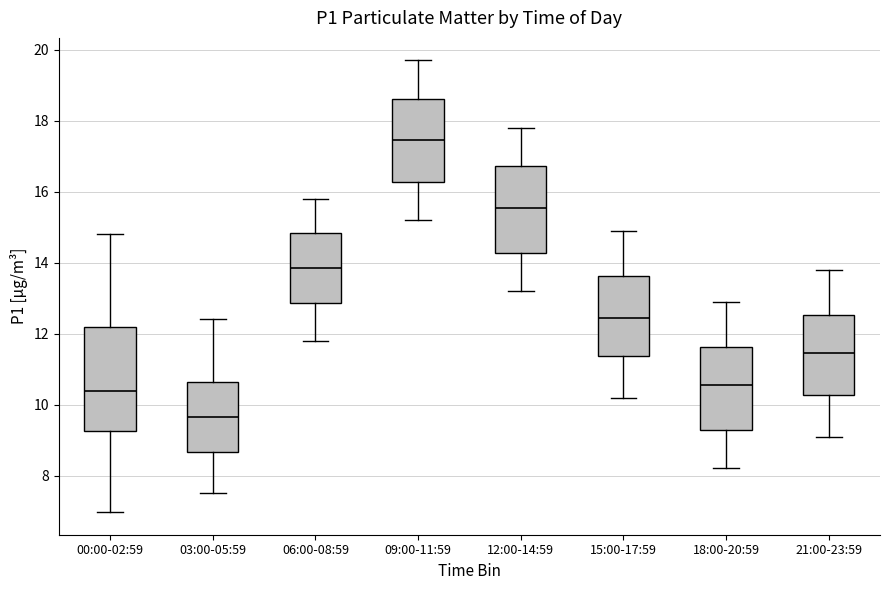

Reading left to right, transcribe this box plot: for each box, give where its median line is, the range the box spans, and where its two whiskers end, as read against the y-axis. The values are not printed on the chart, so give them approximately, as read against the axis.

00:00-02:59: median 10.4, box 9.2 to 12.2, whiskers 7.0 to 14.8
03:00-05:59: median 9.6, box 8.6 to 10.6, whiskers 7.6 to 12.4
06:00-08:59: median 13.8, box 12.8 to 14.8, whiskers 11.8 to 15.8
09:00-11:59: median 17.4, box 16.2 to 18.6, whiskers 15.2 to 19.8
12:00-14:59: median 15.6, box 14.2 to 16.8, whiskers 13.2 to 17.8
15:00-17:59: median 12.4, box 11.4 to 13.6, whiskers 10.2 to 15.0
18:00-20:59: median 10.6, box 9.2 to 11.6, whiskers 8.2 to 13.0
21:00-23:59: median 11.4, box 10.2 to 12.6, whiskers 9.2 to 13.8